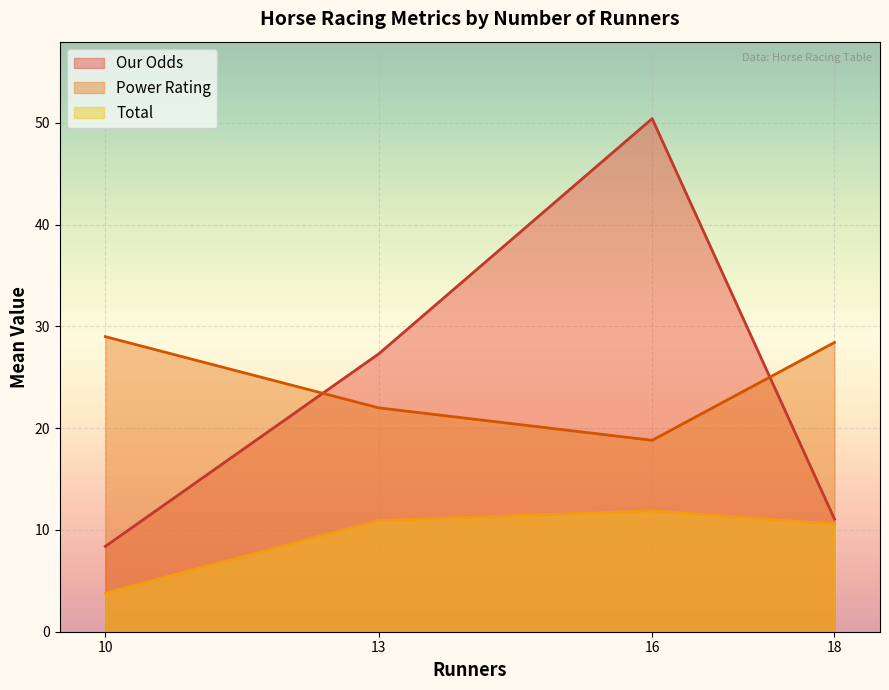

Is it true that Power Rating equals 49.6 at 10?

False